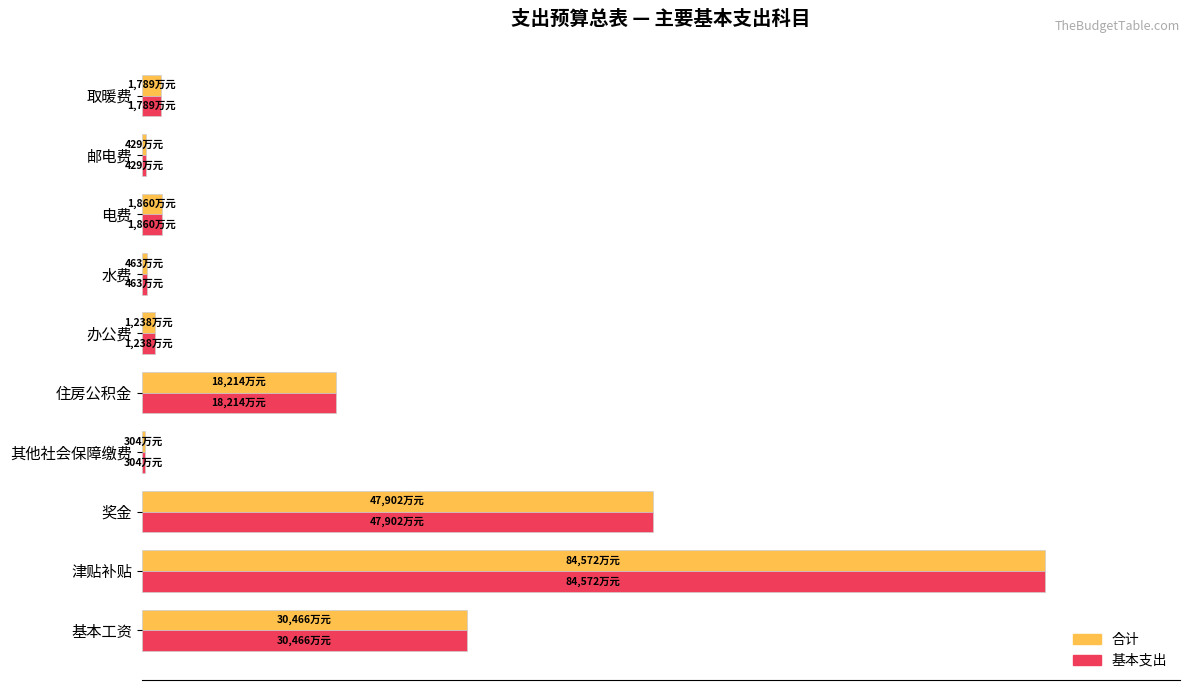

What are all the series names shown in the legend?

合计, 基本支出